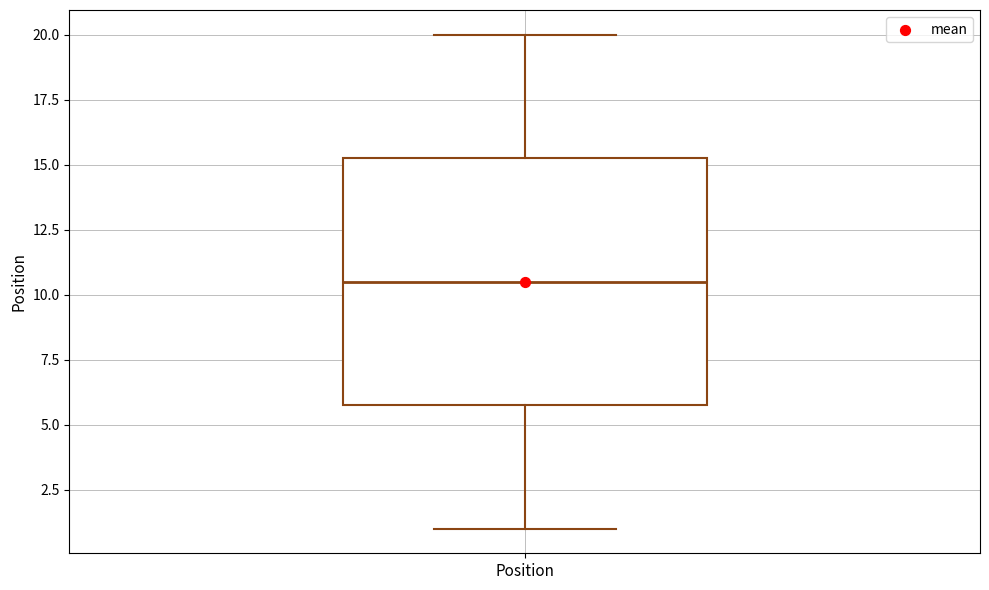

Read this box plot against the y-axis: the position of the median line, the range covered by the box, and the ends of both whiskers. The values are not printed on the chart, so give them approximately, as read against the axis.

median 10.5, box 6.0 to 15.5, whiskers 1.0 to 20.0